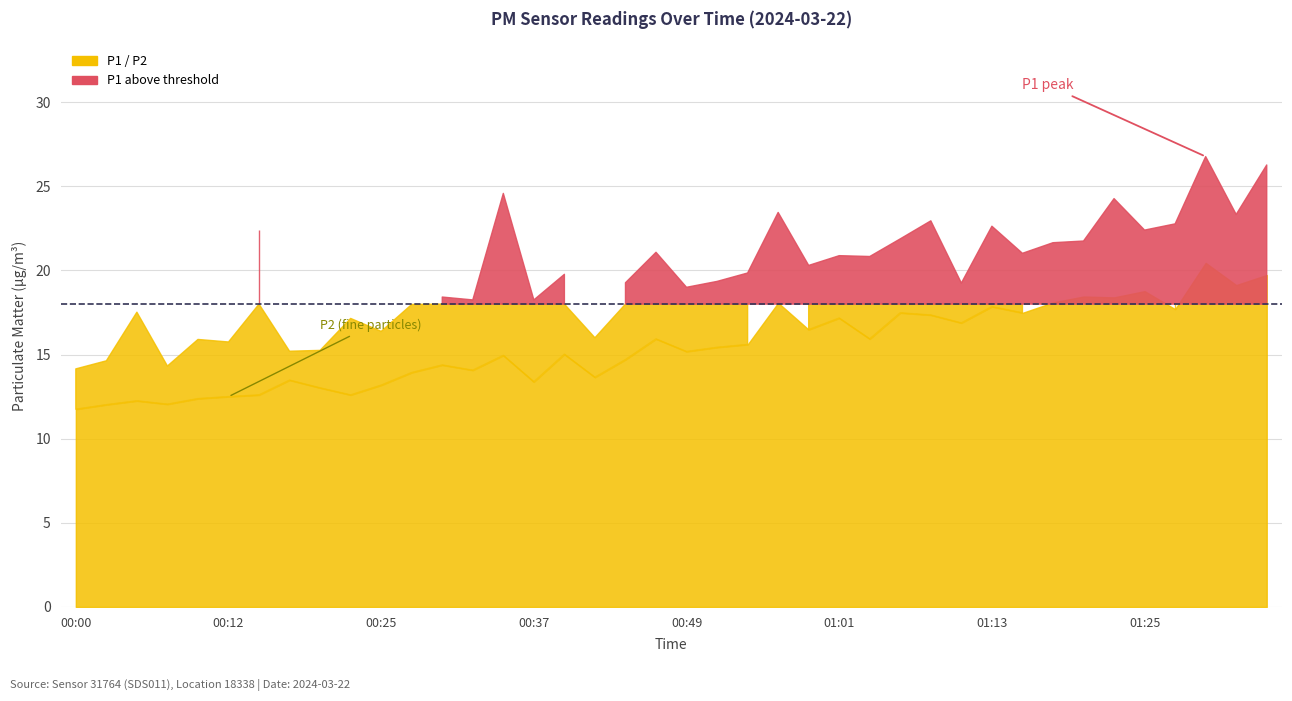

True or false: P1 has more than 2 interior local peaks.

True